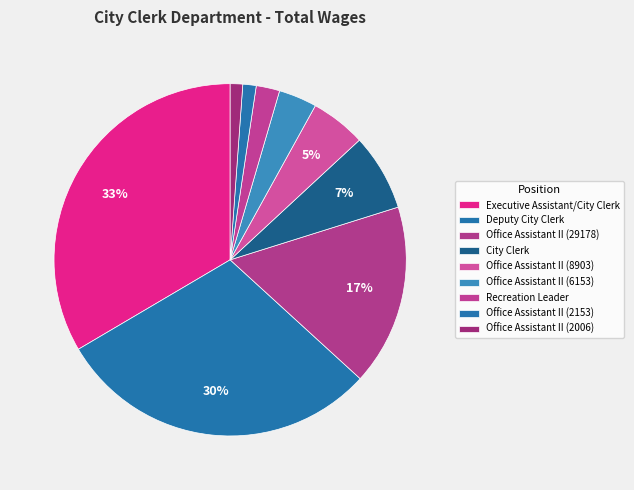

The Deputy City Clerk slice represents 19% of the pie. True or false?

False